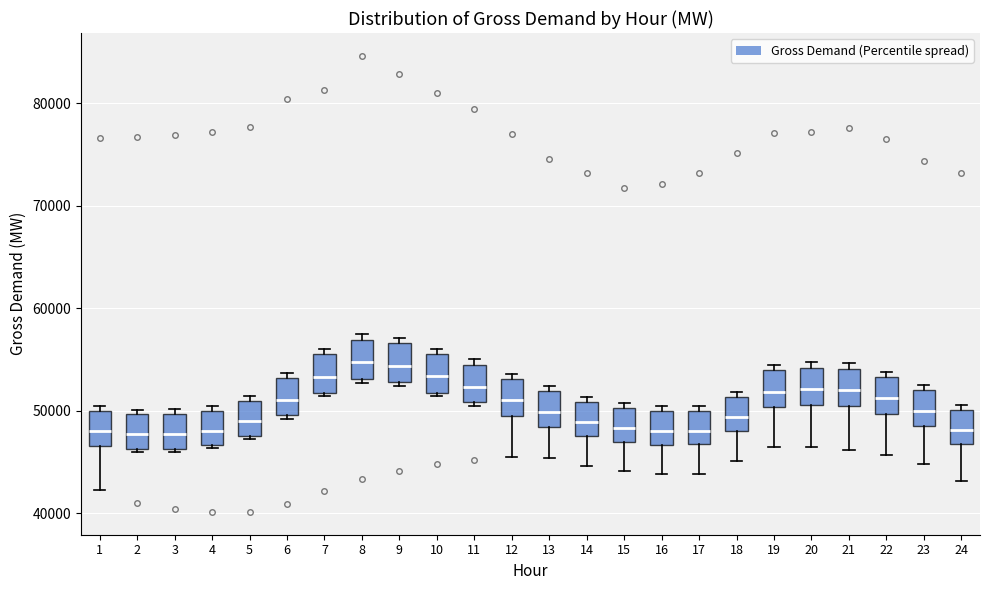

Reading left to right, transcribe this box plot: for each box, give where its median line is, the range the box spans, and where its two whiskers end, as read against the y-axis. The values are not printed on the chart, so give them approximately, as read against the axis.

1: median 48000, box 47000 to 50000, whiskers 42000 to 50000 (just above the box's upper edge)
2: median 48000, box 46000 to 50000, whiskers 46000 (just below the box's lower edge) to 50000 (just above the box's upper edge)
3: median 48000, box 46000 to 50000, whiskers 46000 (just below the box's lower edge) to 50000 (just above the box's upper edge)
4: median 48000, box 47000 to 50000, whiskers 46000 to 50000 (just above the box's upper edge)
5: median 49000, box 48000 to 51000, whiskers 47000 to 51000 (just above the box's upper edge)
6: median 51000, box 50000 to 53000, whiskers 49000 to 54000
7: median 53000, box 52000 to 55000, whiskers 51000 to 56000
8: median 55000, box 53000 to 57000, whiskers 53000 (just below the box's lower edge) to 57000 (just above the box's upper edge)
9: median 54000, box 53000 to 57000, whiskers 52000 to 57000 (just above the box's upper edge)
10: median 53000, box 52000 to 56000, whiskers 51000 to 56000 (just above the box's upper edge)
11: median 52000, box 51000 to 54000, whiskers 50000 to 55000
12: median 51000, box 50000 to 53000, whiskers 46000 to 54000
13: median 50000, box 48000 to 52000, whiskers 45000 to 52000 (just above the box's upper edge)
14: median 49000, box 48000 to 51000, whiskers 45000 to 51000 (just above the box's upper edge)
15: median 48000, box 47000 to 50000, whiskers 44000 to 51000
16: median 48000, box 47000 to 50000, whiskers 44000 to 50000 (just above the box's upper edge)
17: median 48000, box 47000 to 50000, whiskers 44000 to 50000 (just above the box's upper edge)
18: median 49000, box 48000 to 51000, whiskers 45000 to 52000
19: median 52000, box 50000 to 54000, whiskers 46000 to 54000 (just above the box's upper edge)
20: median 52000, box 51000 to 54000, whiskers 46000 to 55000
21: median 52000, box 50000 to 54000, whiskers 46000 to 55000
22: median 51000, box 50000 to 53000, whiskers 46000 to 54000
23: median 50000, box 48000 to 52000, whiskers 45000 to 52000 (just above the box's upper edge)
24: median 48000, box 47000 to 50000, whiskers 43000 to 51000